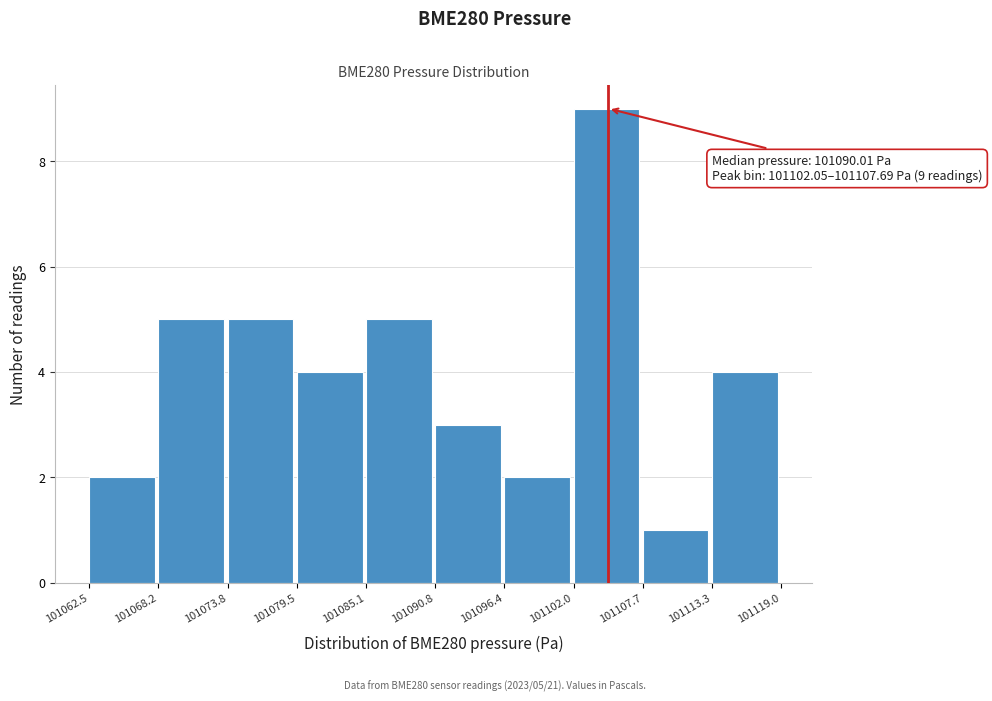

Which range on the x-axis has the tallest bar?

101102.0 to 101107.7